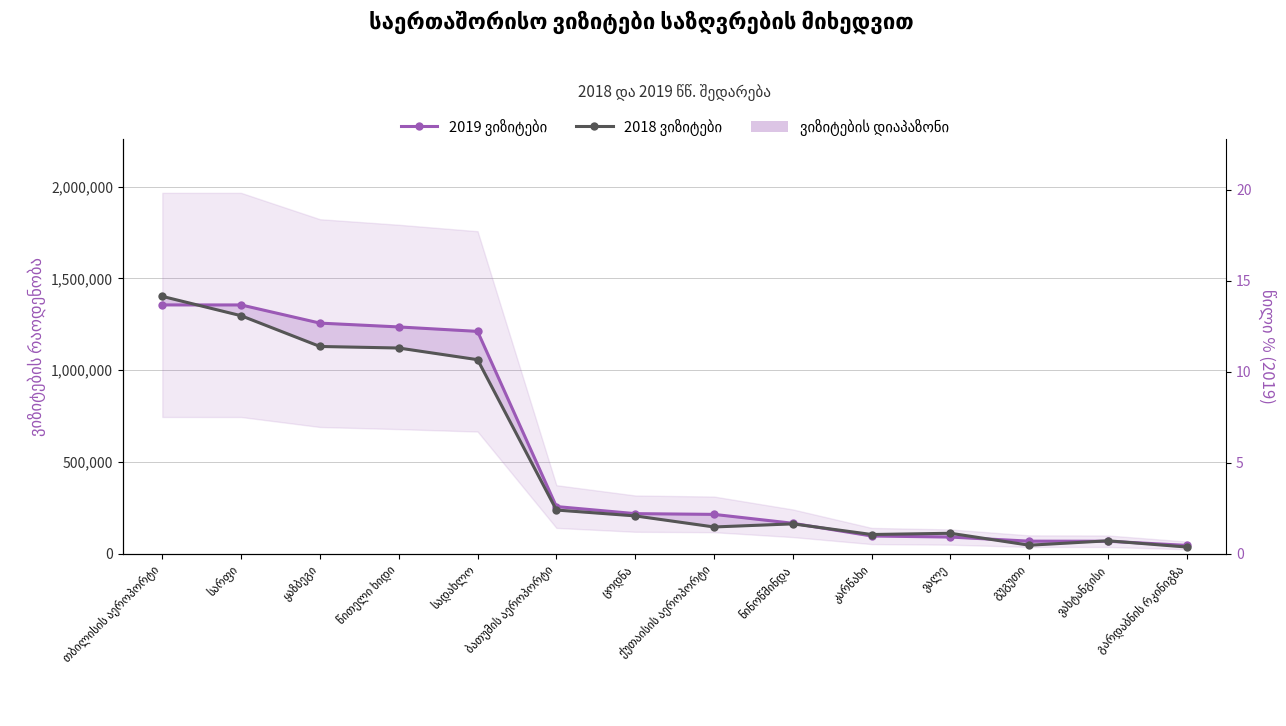

What is the spread (max minus min) of values at სადახლო?

154009